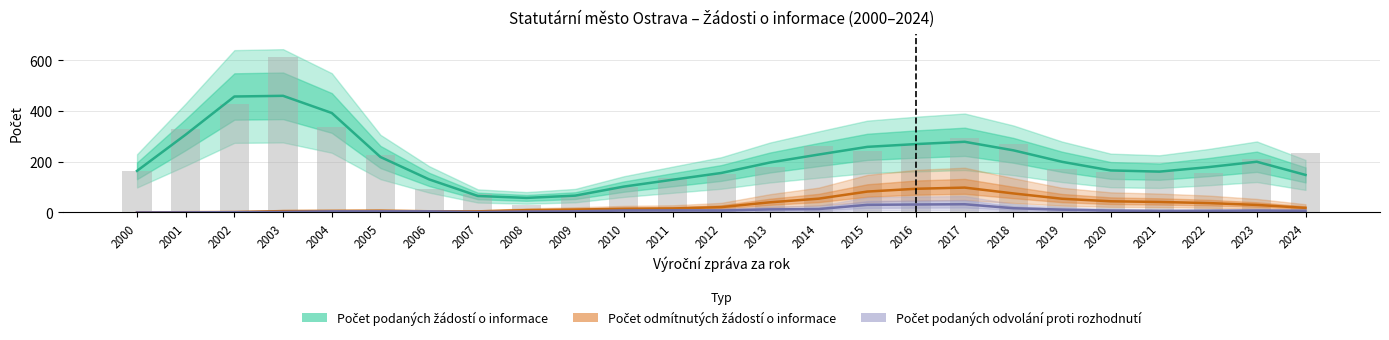

What is the approximate value of Počet odmítnutých žádostí o informace at 2018?

75.0